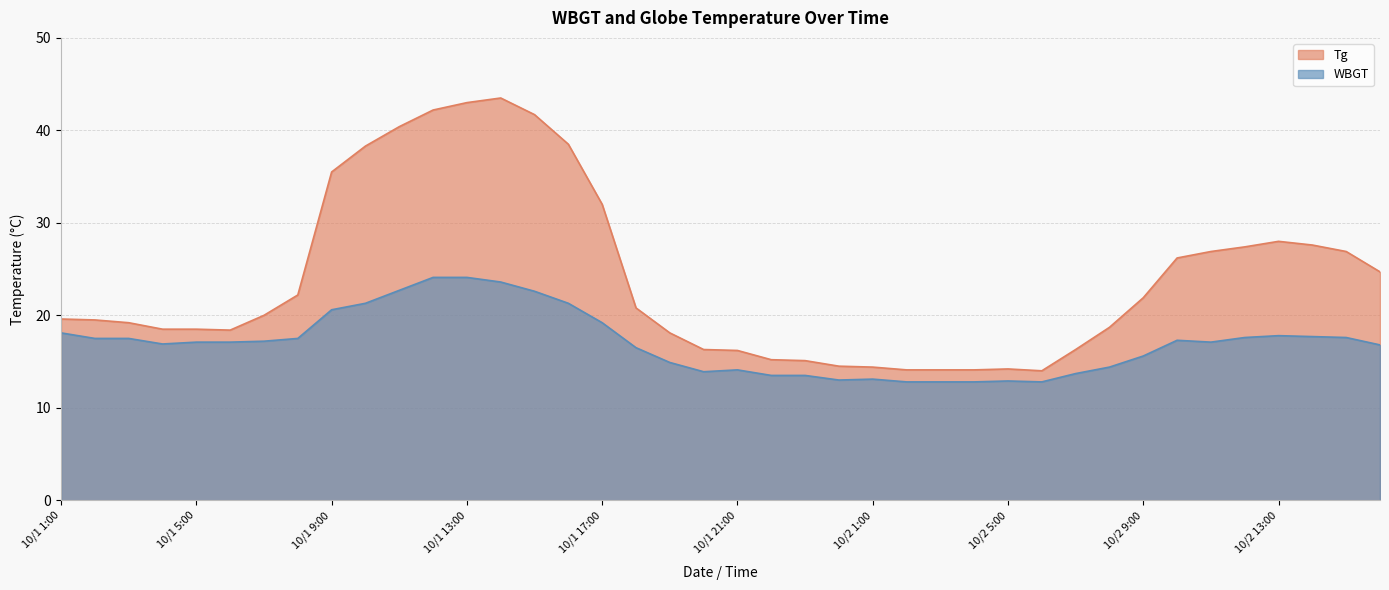

True or false: WBGT and Tg cross at least once.

False